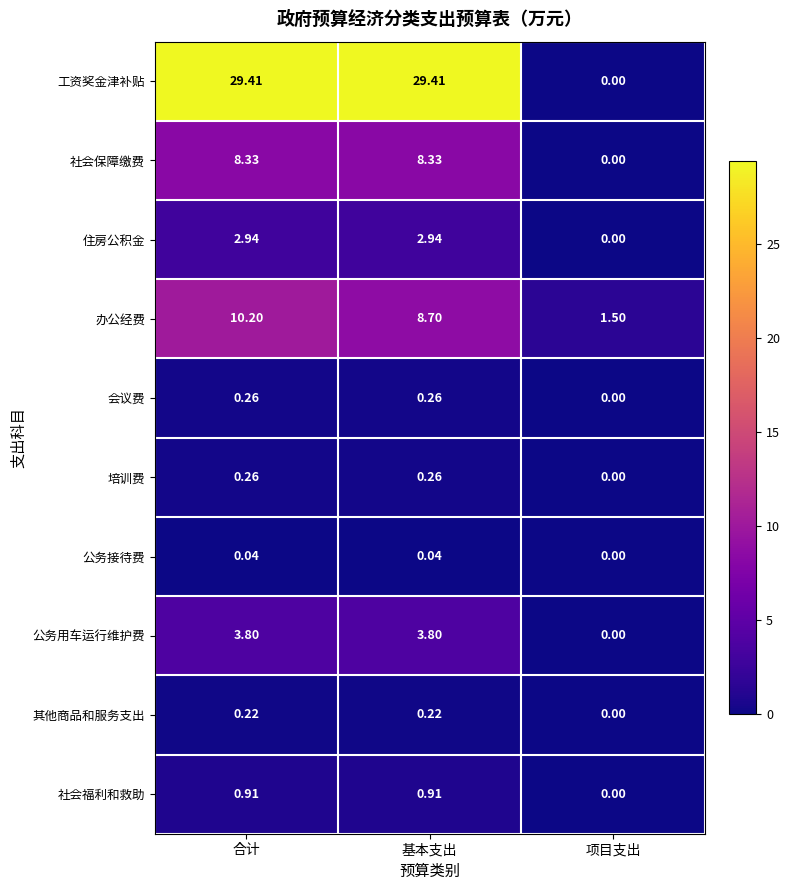

How many values in the 公务用车运行维护费 series are below 3?

1